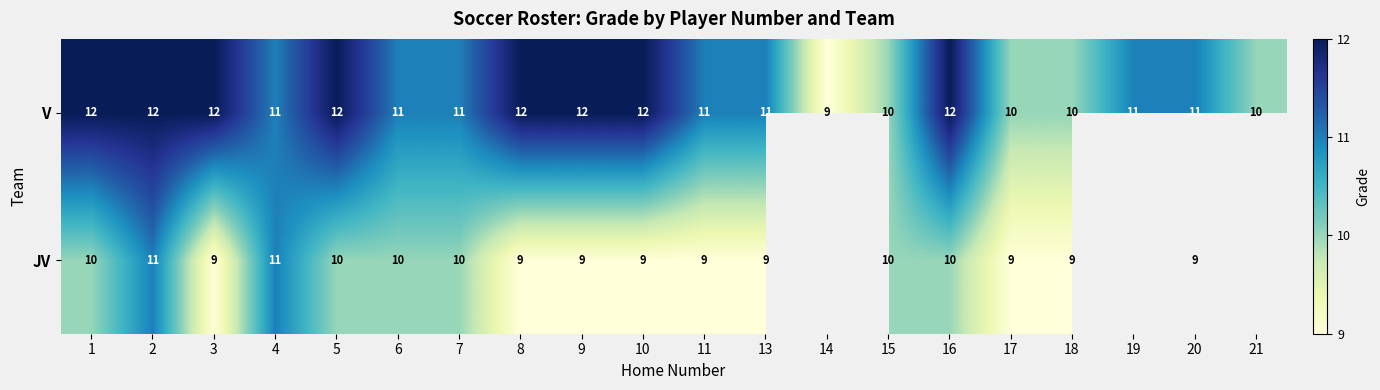

At 20, list the series in order from smallest to largest.

JV, V